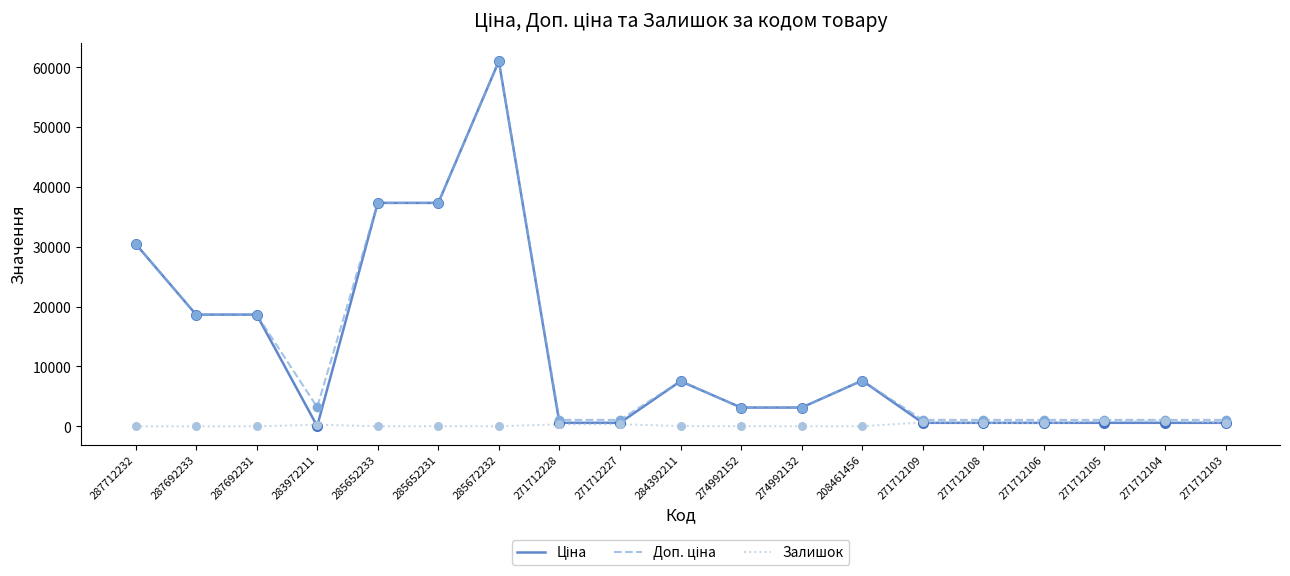

True or false: Залишок has a value of 11.0 at 208461456.

True